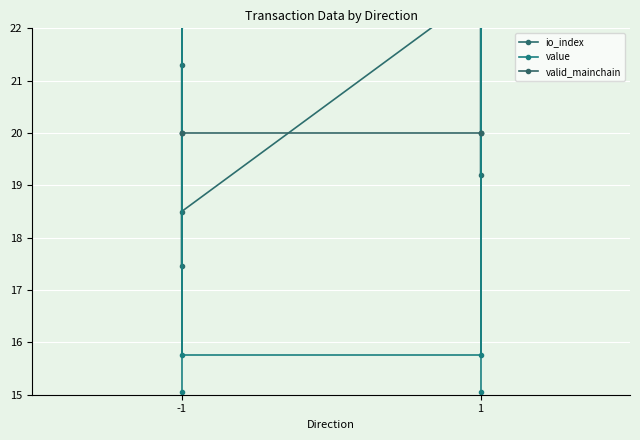

What is the average value of the io_index series?

20.6